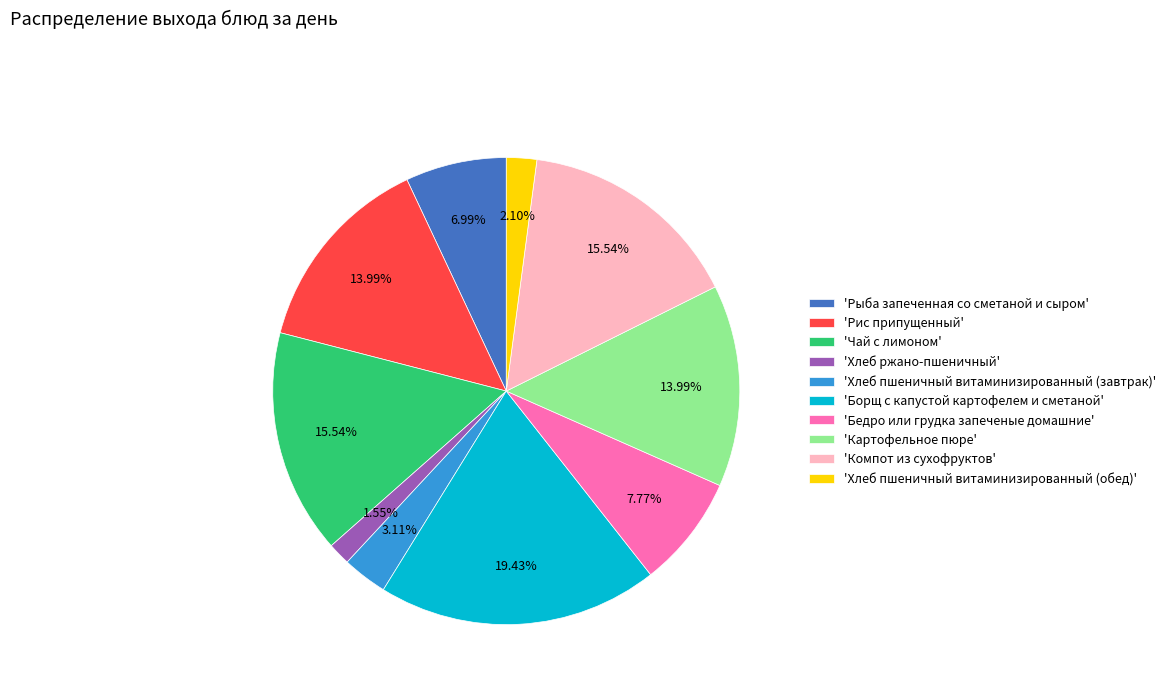

What is the smallest slice in the pie chart?

'Хлеб ржано-пшеничный'